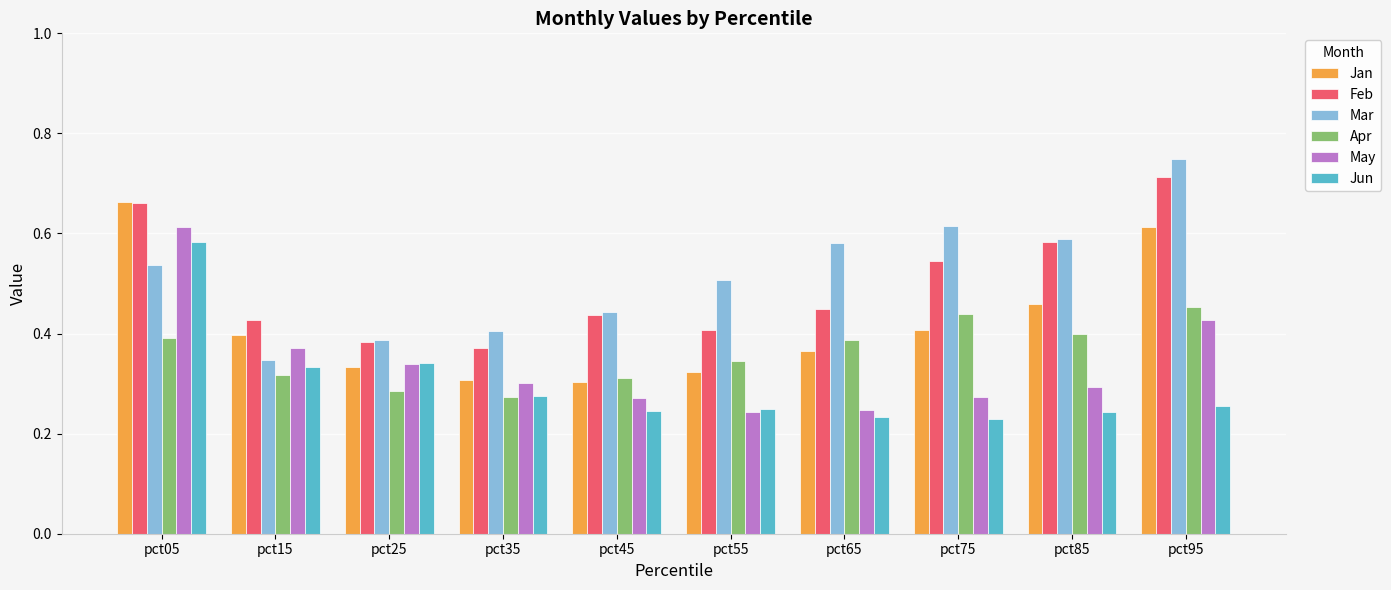

What is the total value across all series at pct25?

2.1